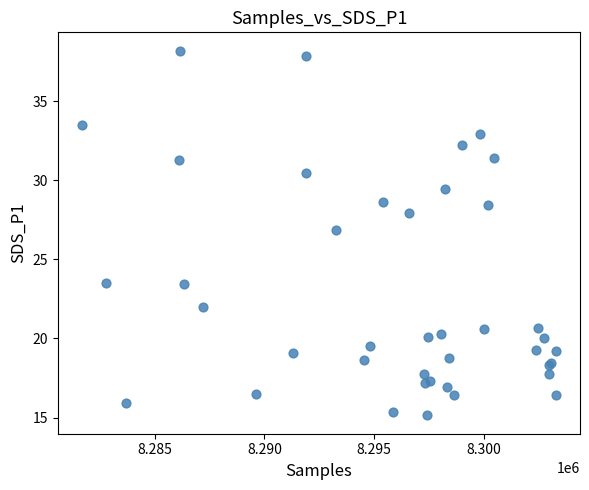

What Y value in the scatter plot is closest to 26?

26.9